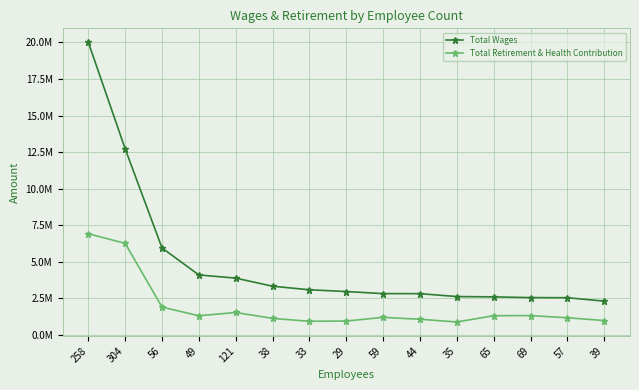

Reading right to left, extract all data points from this chart.

Total Wages: 2299239	2532257	2540475	2590894	2611638	2810056	2813522	2955631	3075443	3319090	3874172	4089773	5937045	12722351	20009555
Total Retirement & Health Contribution: 968614	1160934	1308532	1302453	870876	1058377	1187161	937380	919439	1116519	1521990	1298280	1891779	6251014	6909814